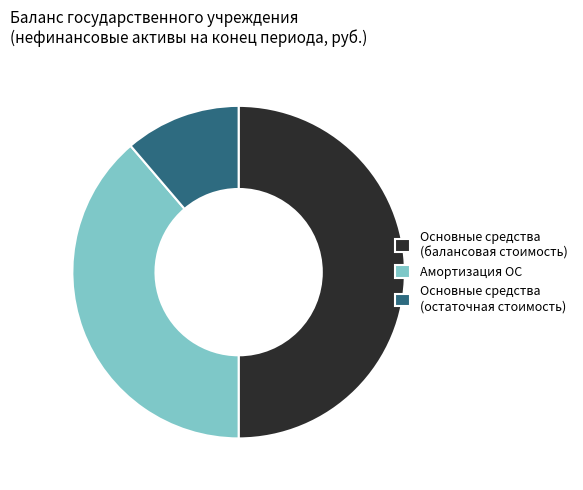

The Основные средства (балансовая стоимость) slice represents 55% of the pie. True or false?

False